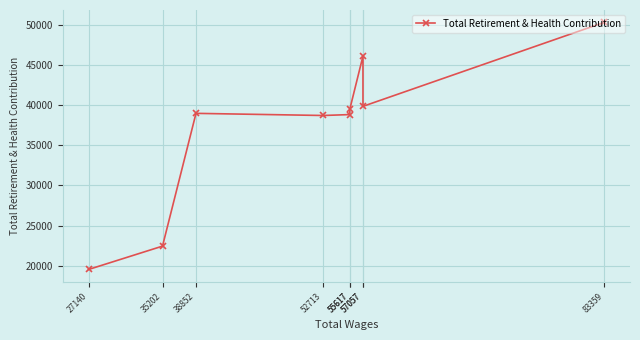

What is the ratio of the value at 35202 to the value at 38852?

0.6